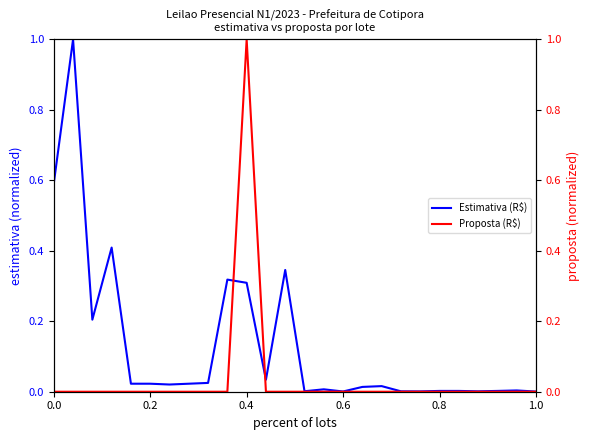

At which category does Proposta (R$) reach its first local peak?

0.4